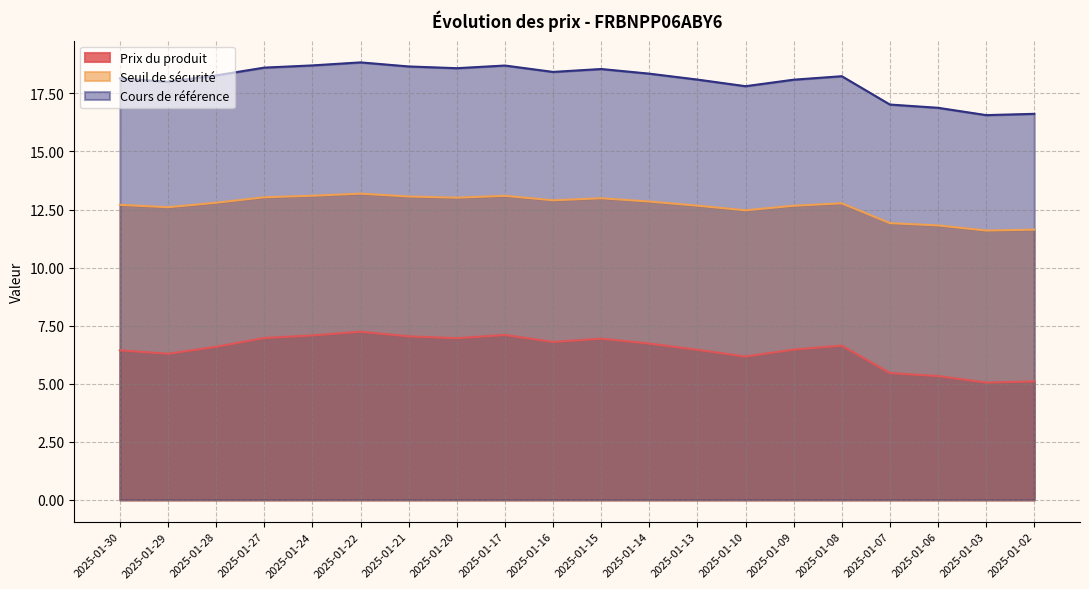

What is the value of the Cours de référence point at the 12th from the left?

18.4